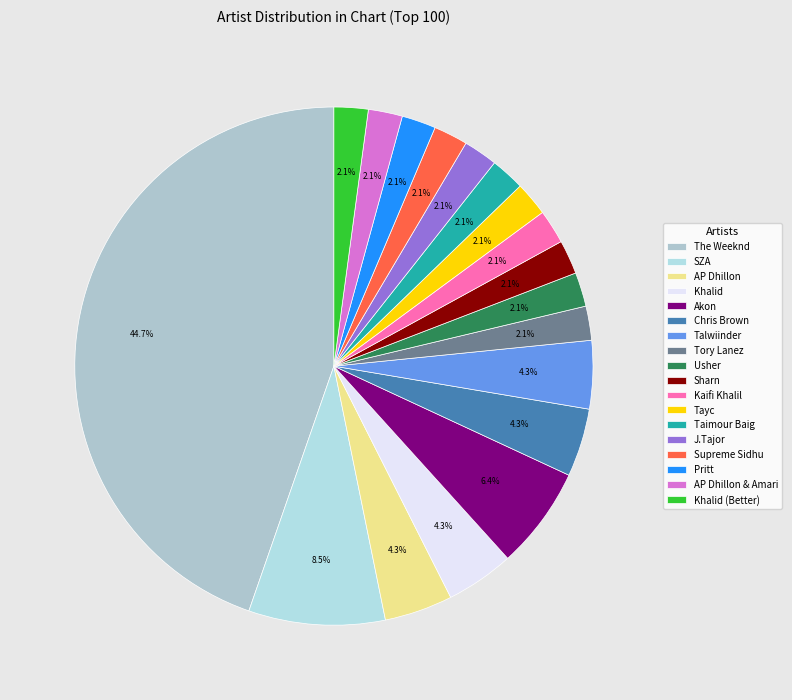

To the nearest percent, what percentage of the pie is Khalid?

4%